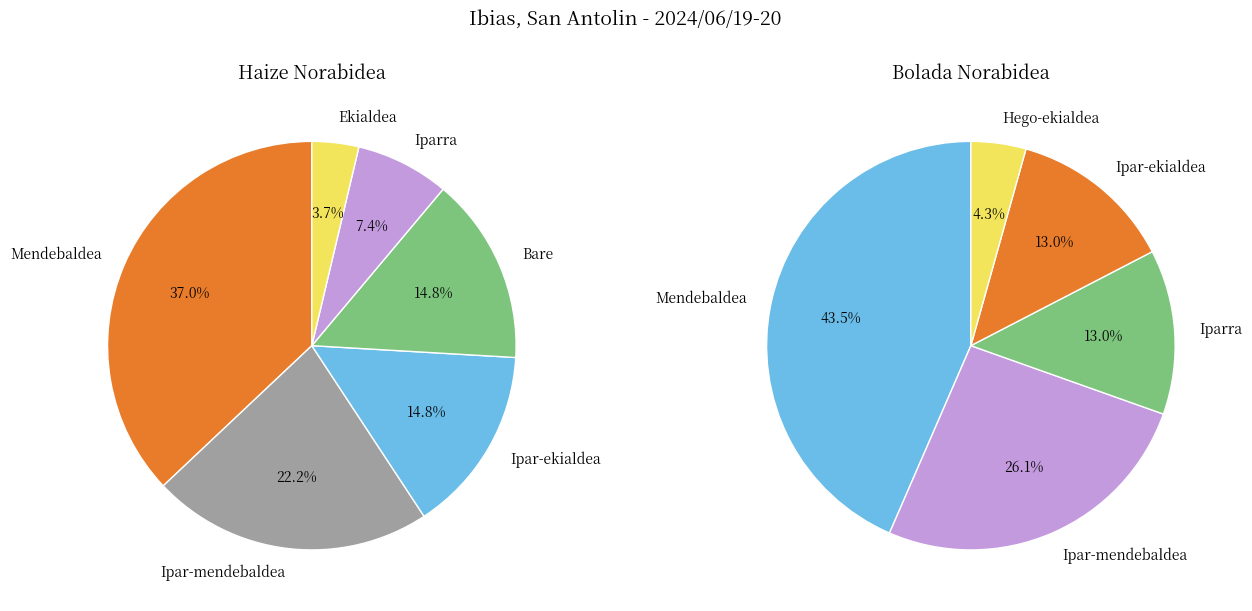

Which has a higher value, Ipar-ekialdea or Mendebaldea?

Mendebaldea